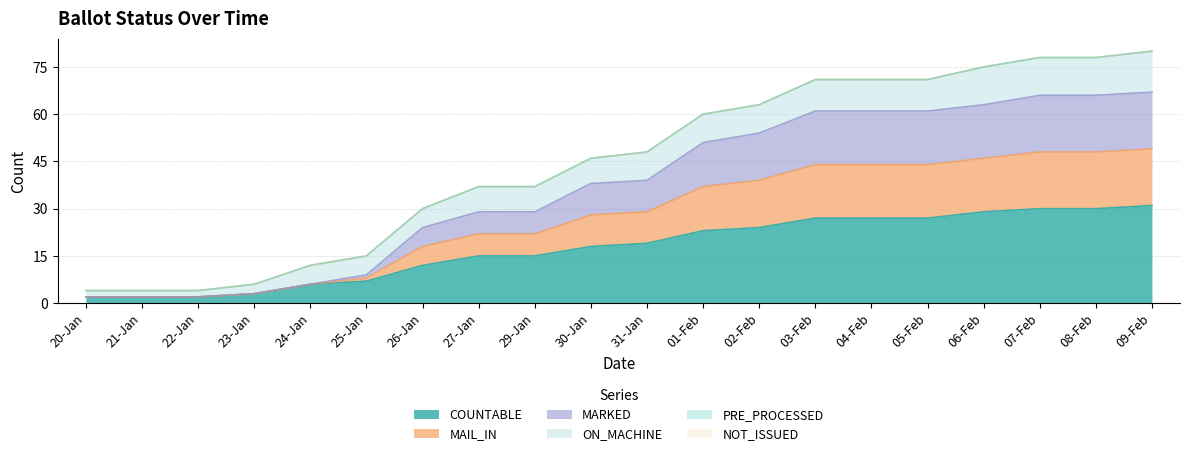

At which category is the sum across all series the highest?

09-Feb